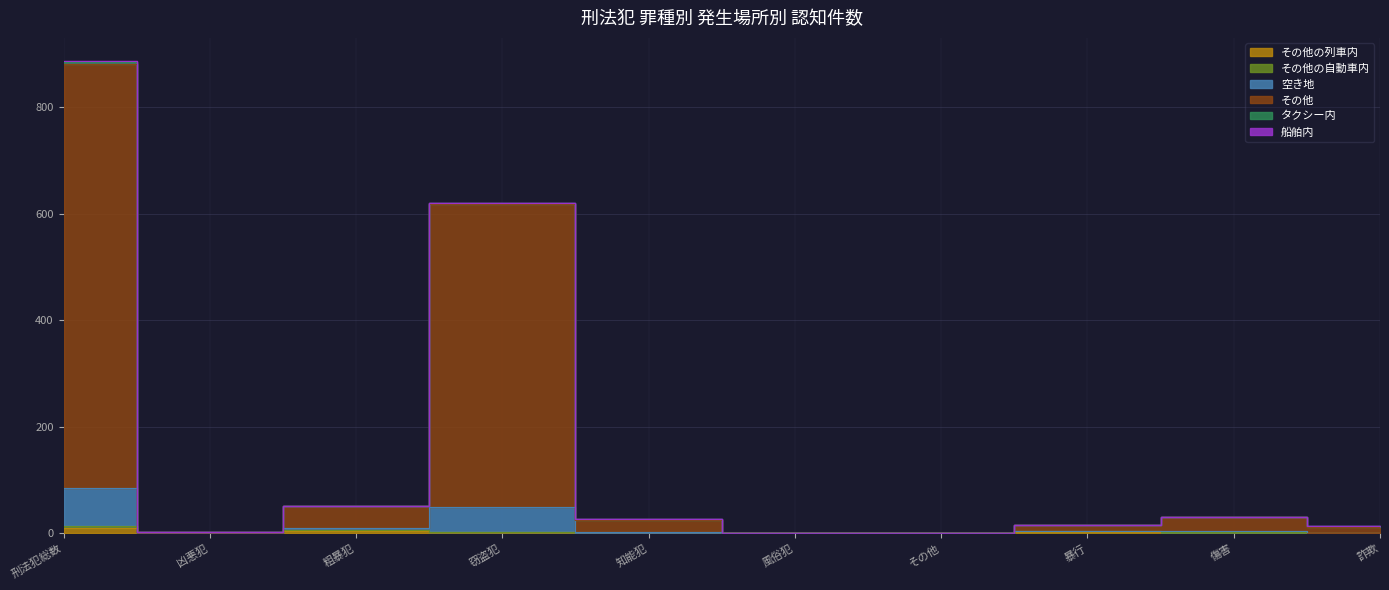

What is the label of the 7th point from the right?

窃盗犯